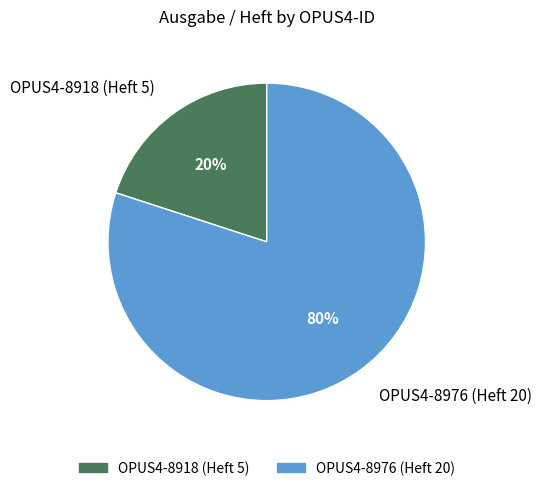

Is OPUS4-8918 (Heft 5) the majority of the pie?

No